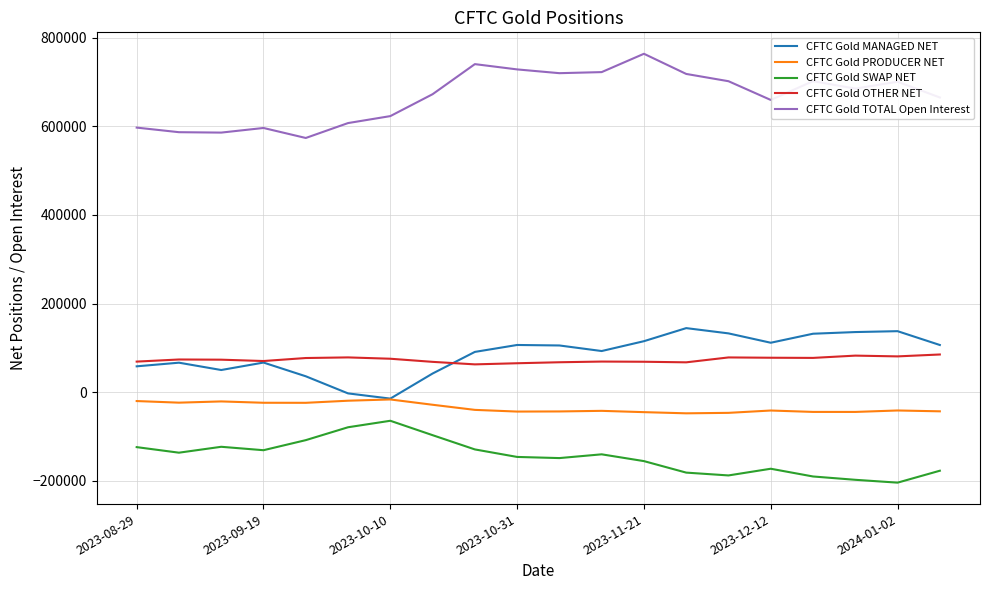

List the series in order of their peak value, highest first.

CFTC Gold TOTAL Open Interest, CFTC Gold MANAGED NET, CFTC Gold OTHER NET, CFTC Gold PRODUCER NET, CFTC Gold SWAP NET